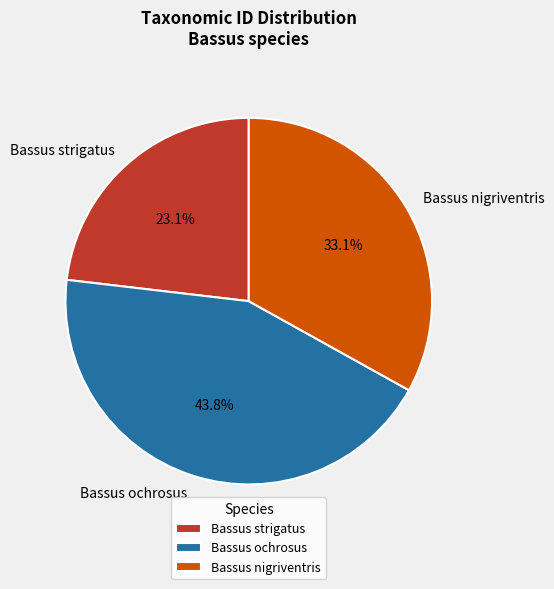

How many segments does this pie chart have?

3